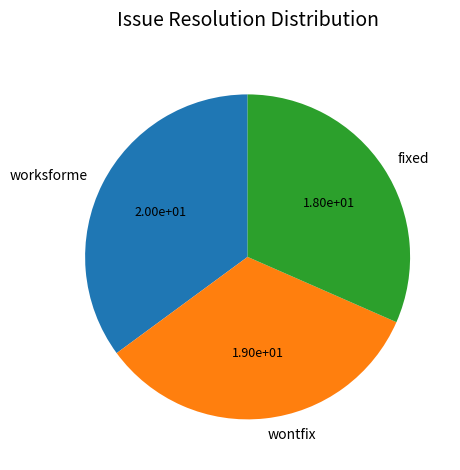

Is there a majority slice in this chart?

No